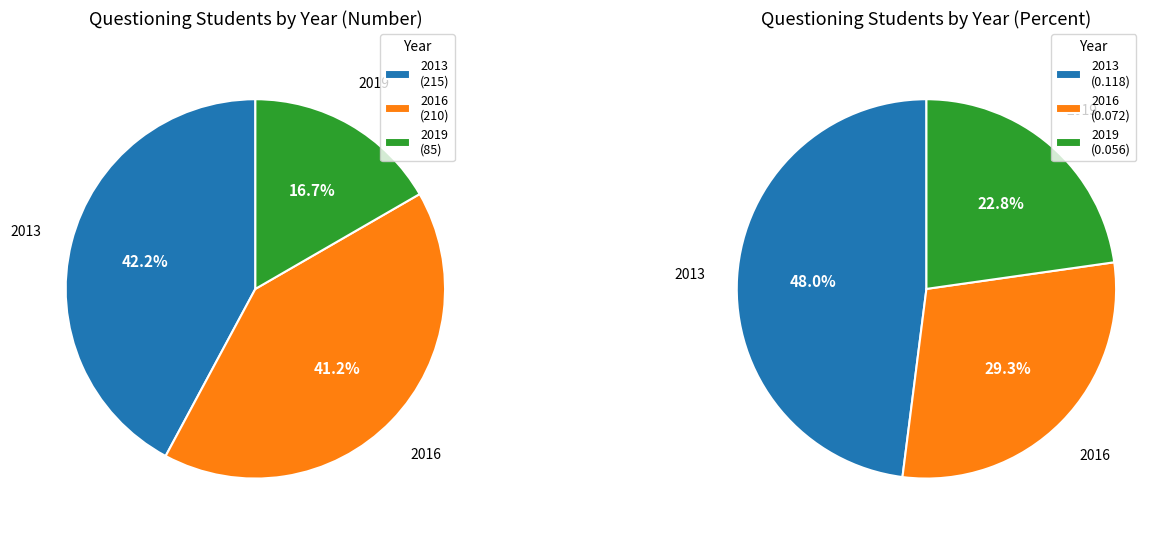

How many segments does this pie chart have?

3